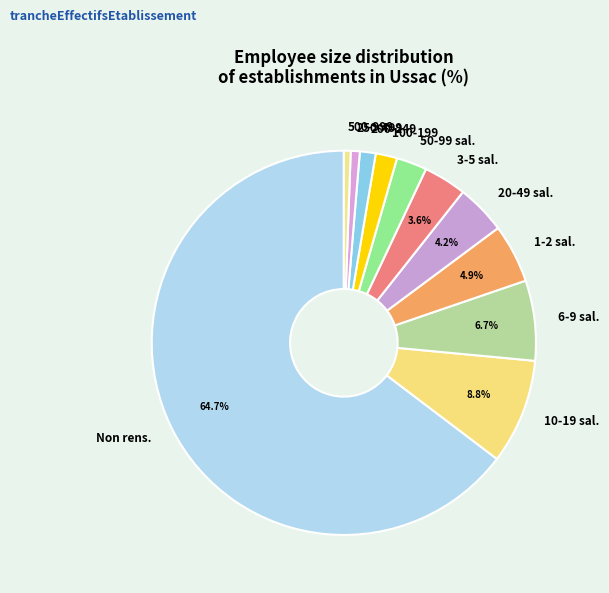

Which category has the biggest portion of the pie?

Non rens.